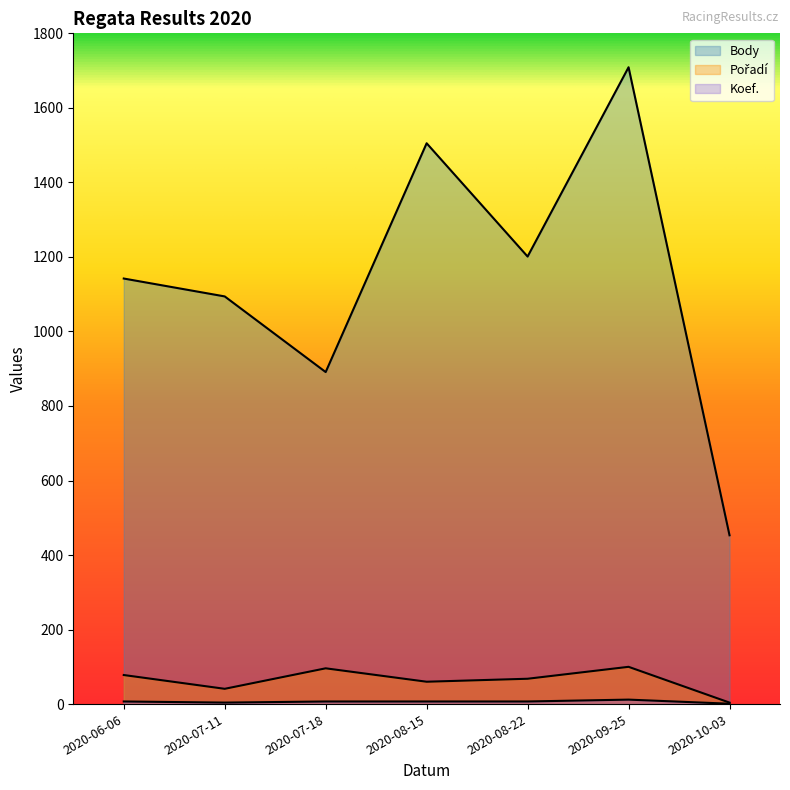

What is the smallest value displayed?

1